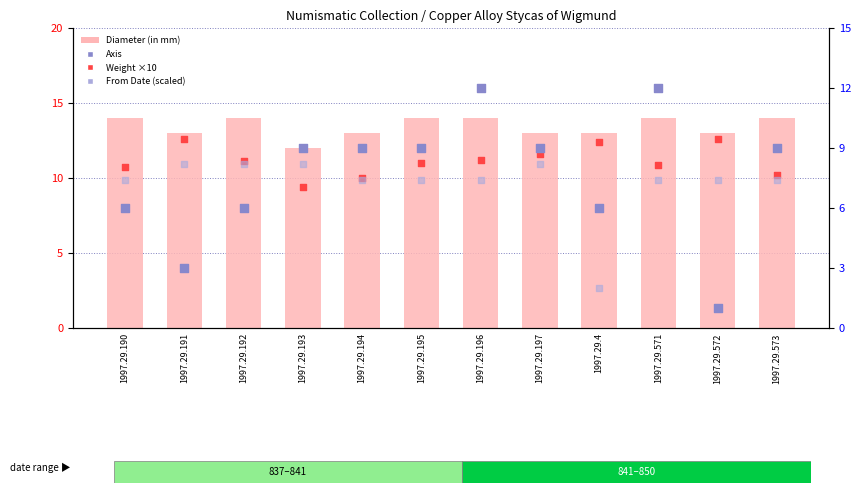

At which category is the sum across all series the highest?

1997.29.196